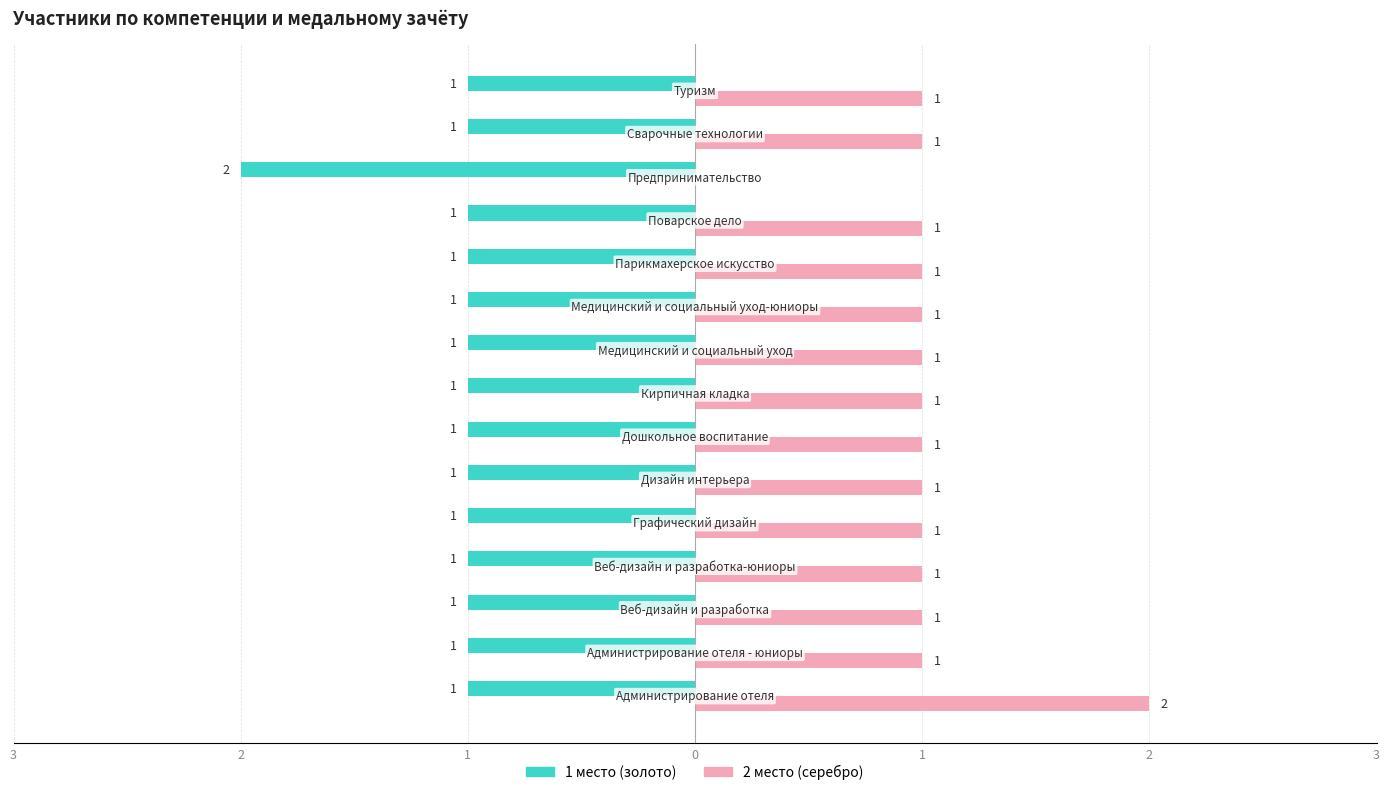

What are all the series names shown in the legend?

1 место (золото), 2 место (серебро)